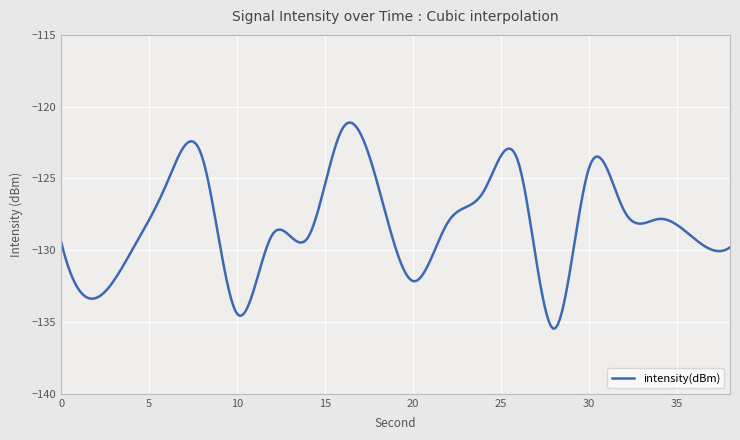

What is the maximum value shown in the chart?

-121.1